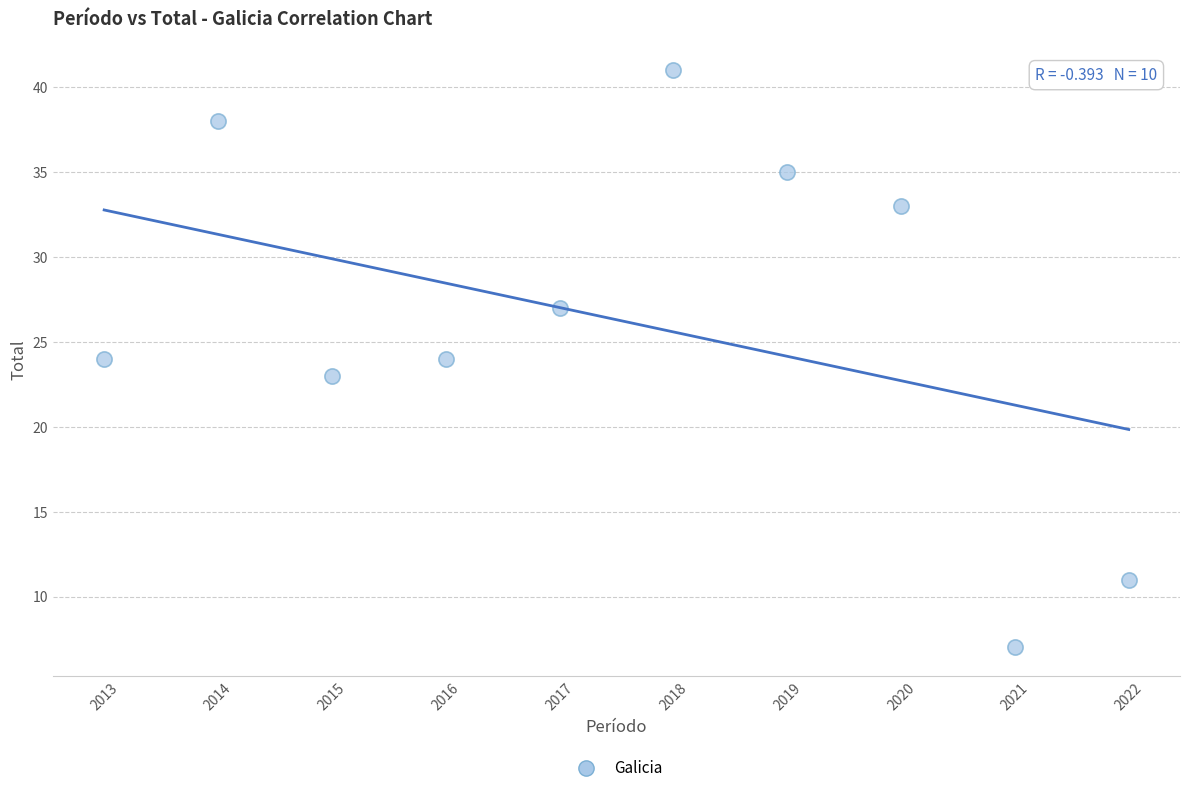

What is the range of X values (max minus min)?

9